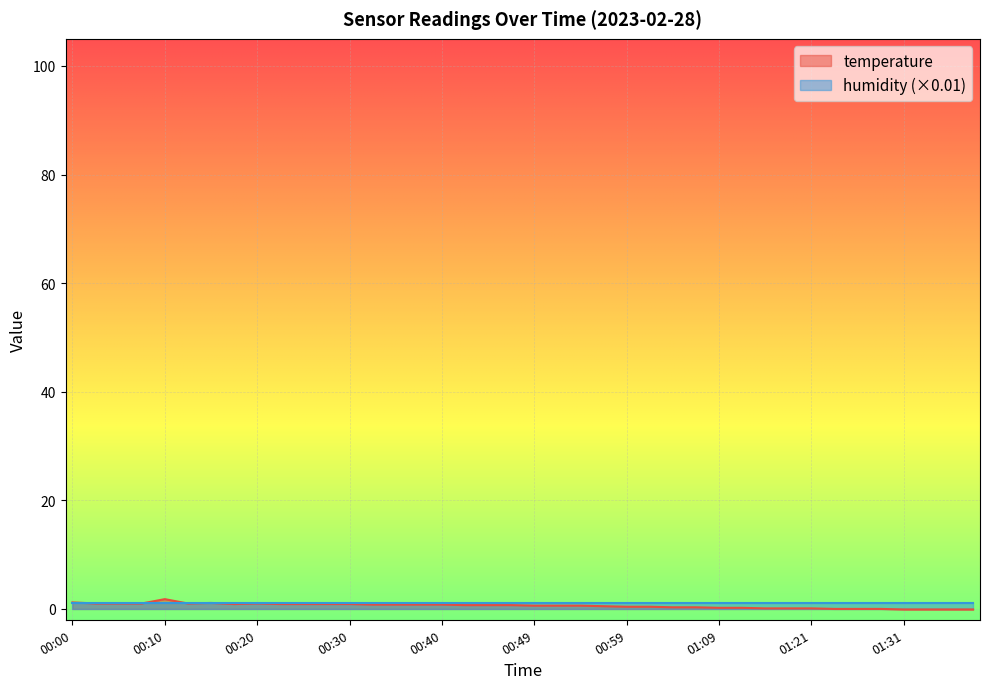

What is the value of the 12th point from the left?

0.9